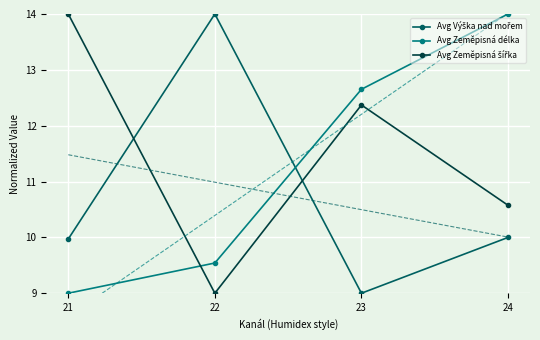

How many interior local peaks does the Avg Výška nad mořem series have?

1